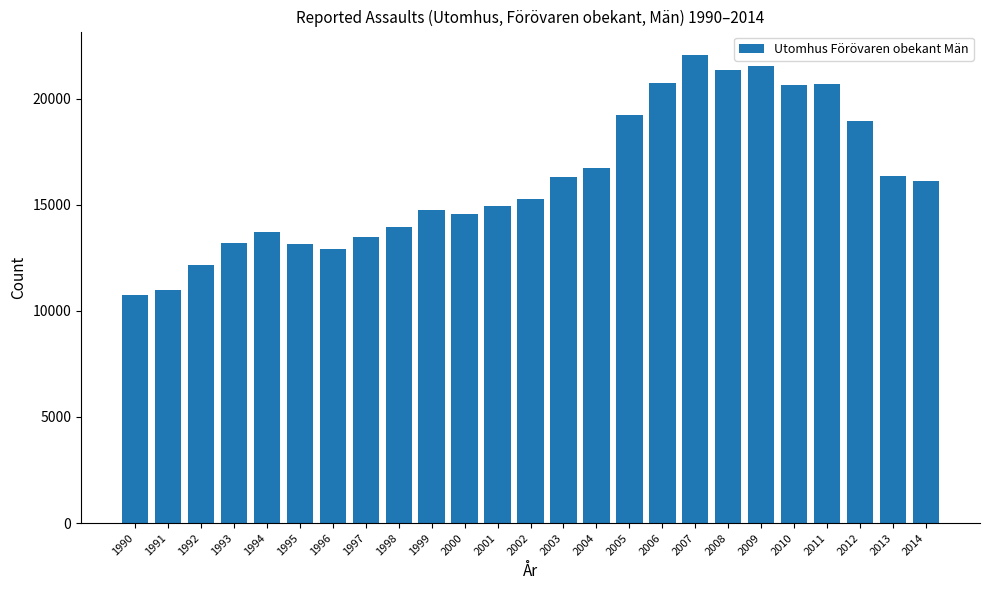

What is the smallest value displayed?

10746